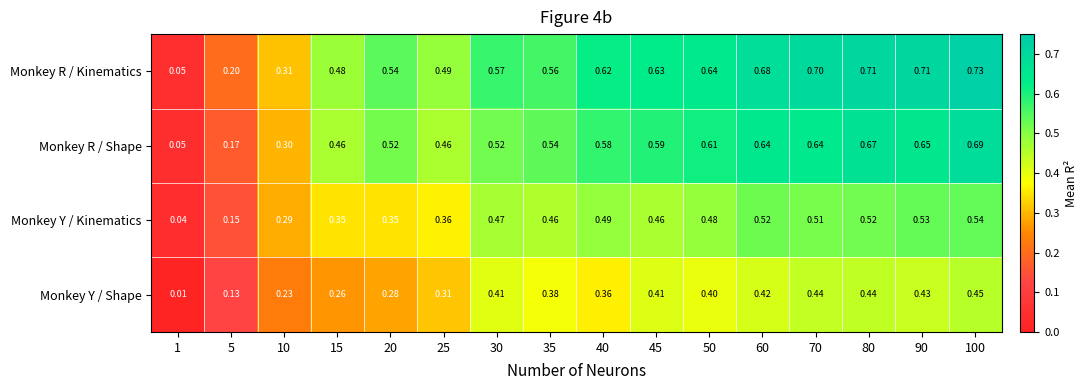

Which category has the highest value across all series?

100